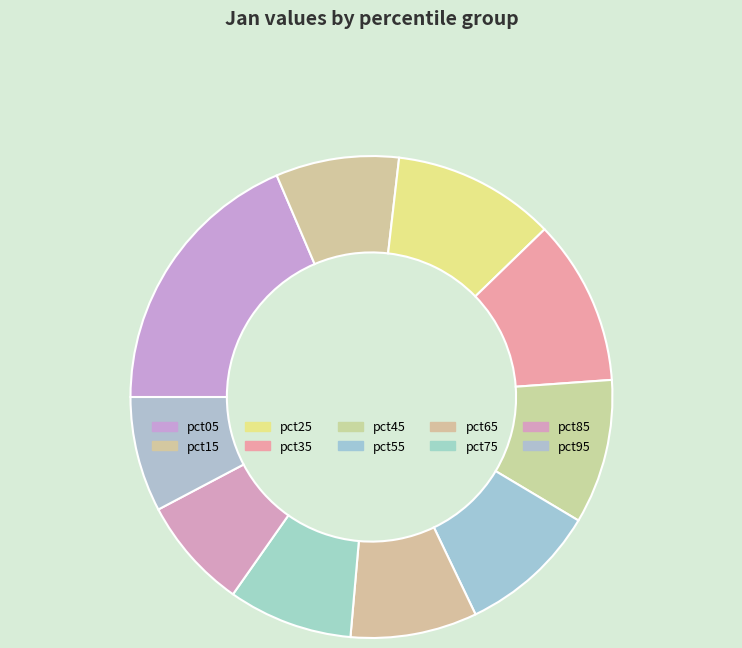

To the nearest percent, what percentage of the pie is pct25?

11%